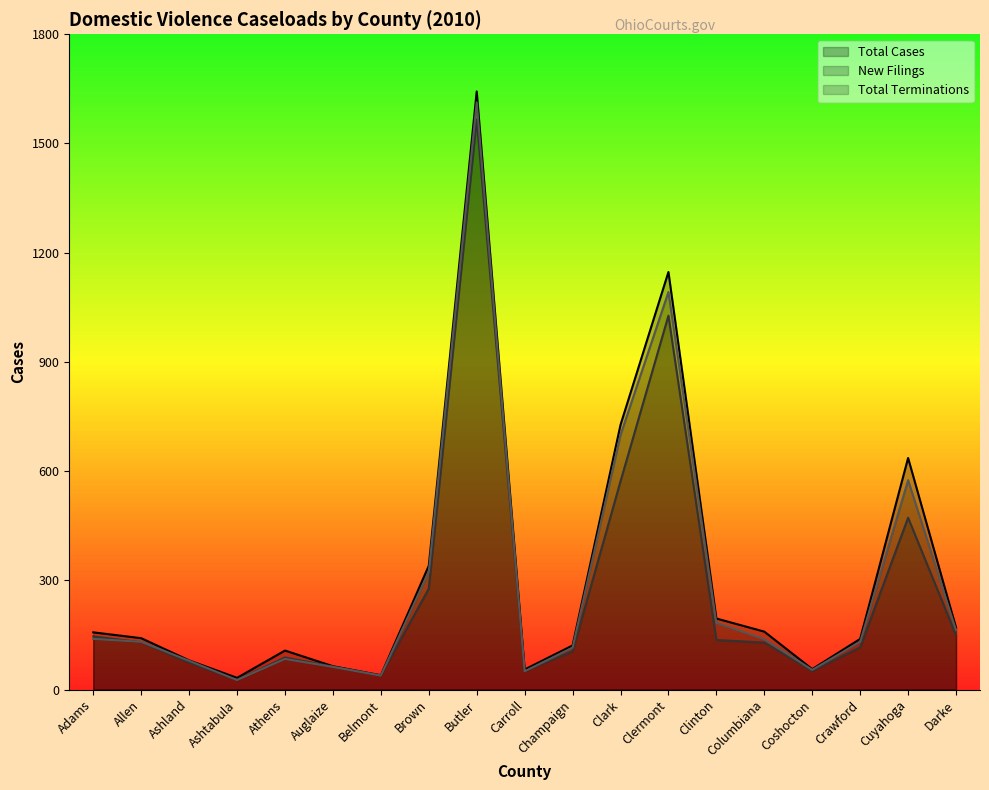

What are all the series names shown in the legend?

Total Cases, New Filings, Total Terminations